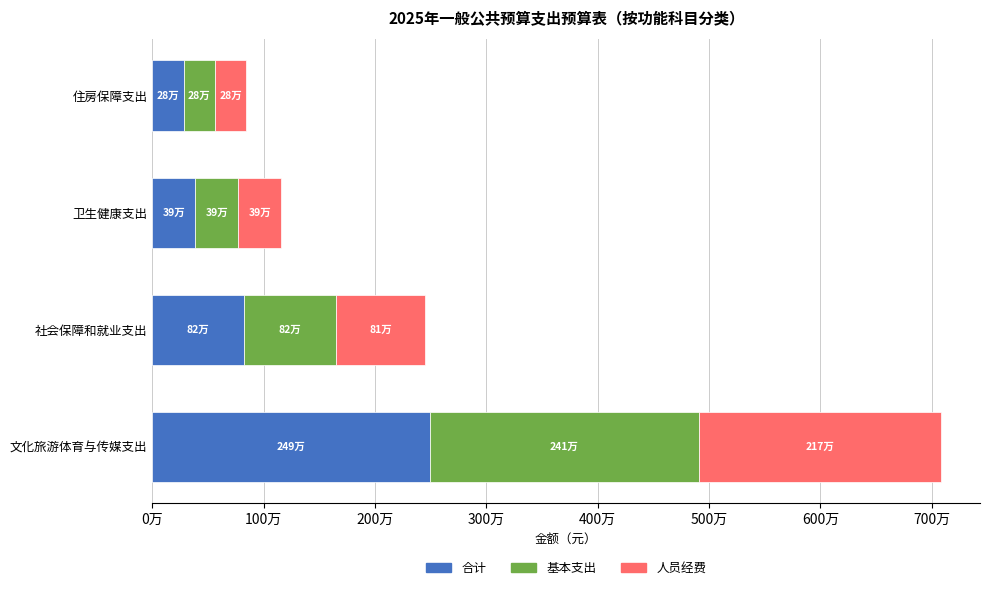

At which label is 合计 closest to 1385978?

社会保障和就业支出